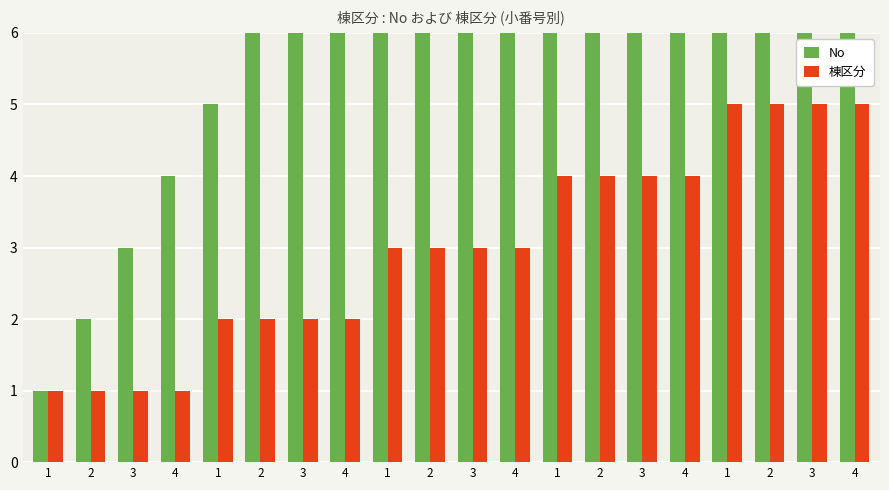

What is the minimum value for No?

1